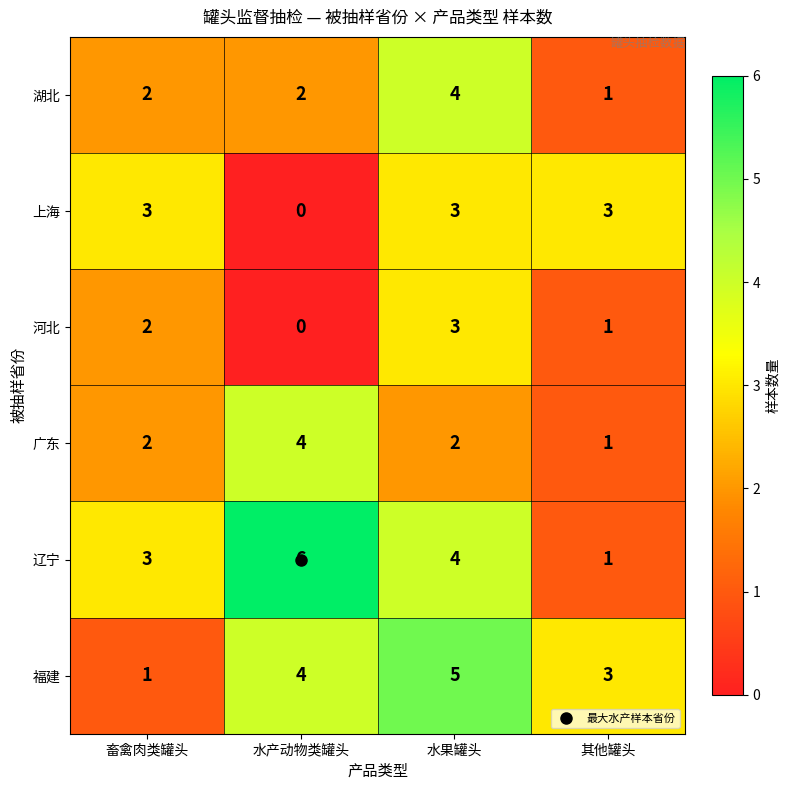

Where is 福建 nearest to the value 3?

其他罐头